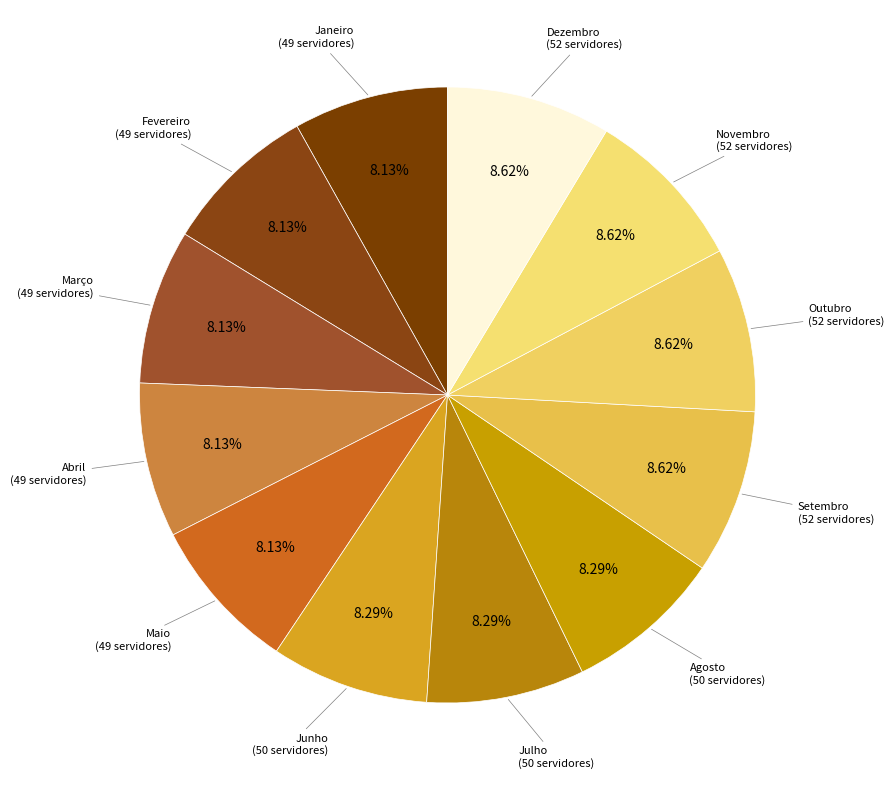

Which category has the smallest portion of the pie?

Janeiro